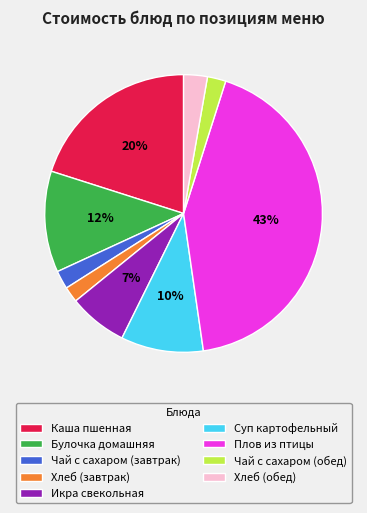

Is Булочка домашняя the majority of the pie?

No